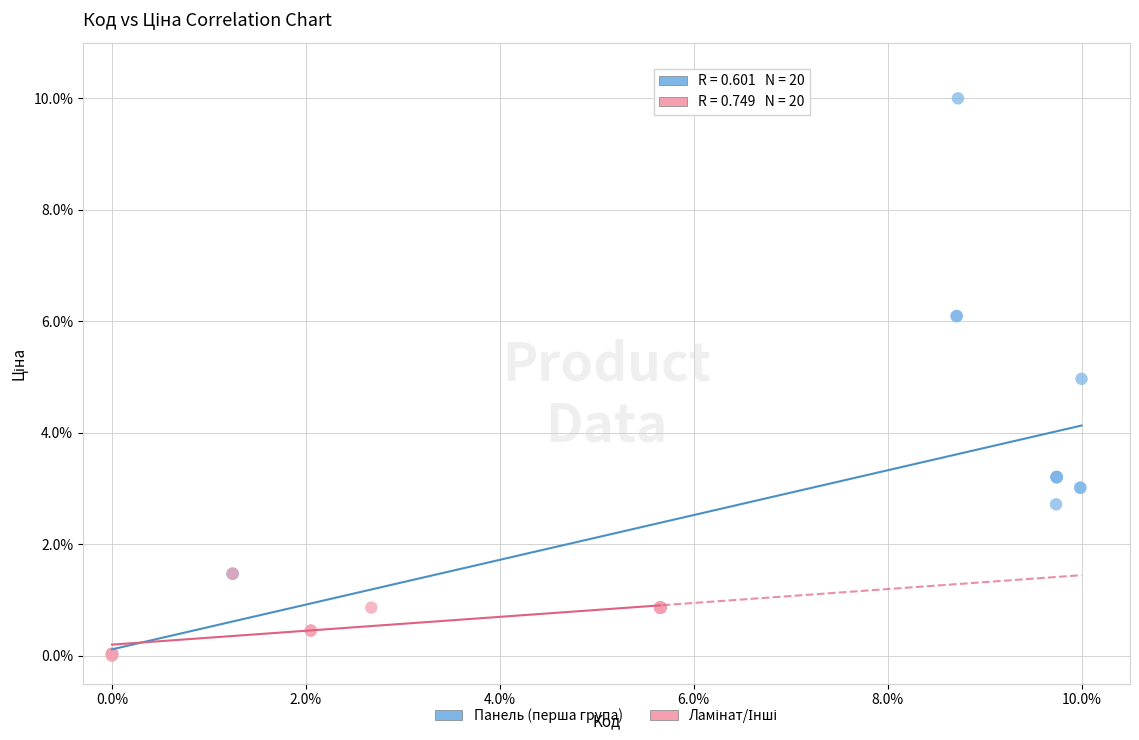

Which series reaches the maximum Y coordinate?

Панель (перша група)